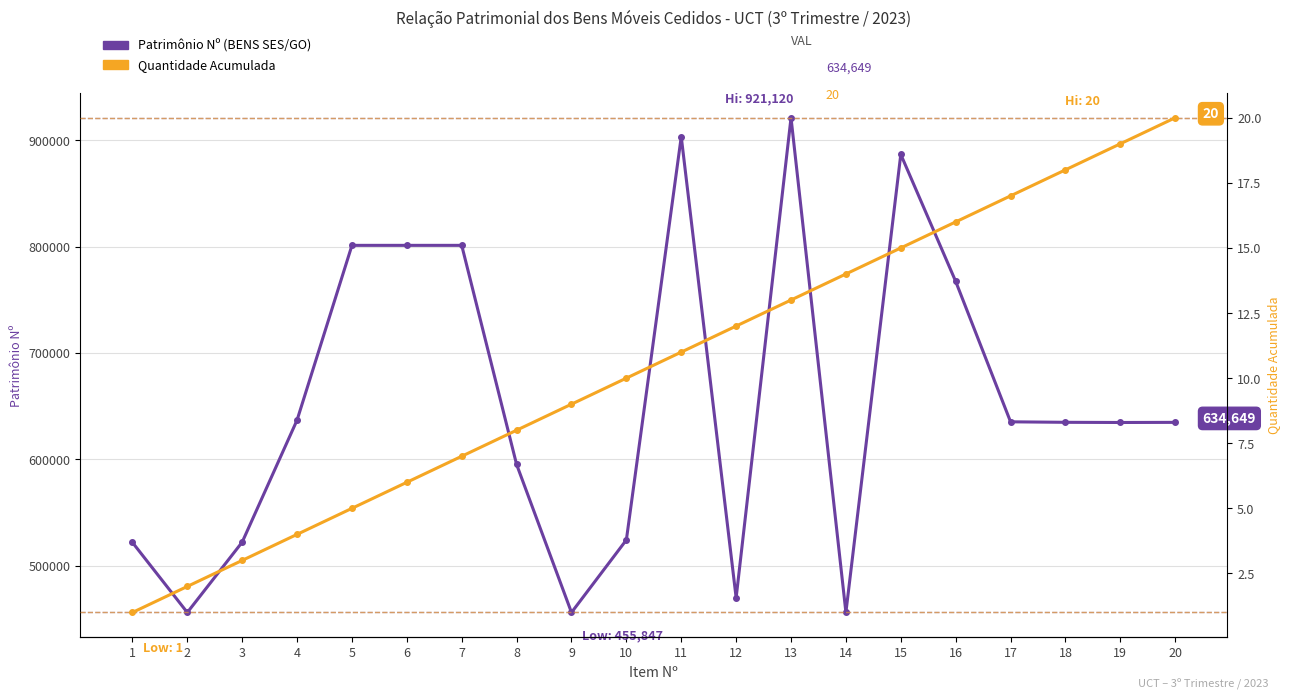

At how many categories does at least one series exceed 786731?

6